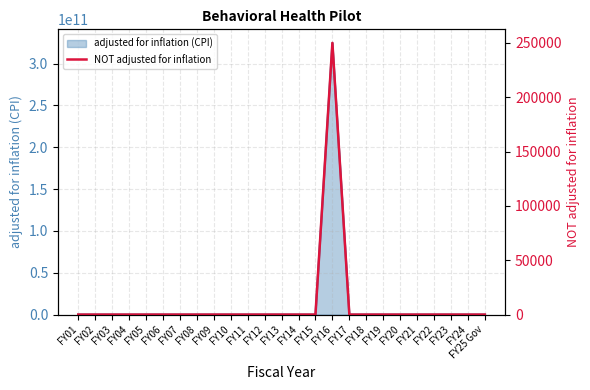

Rank the categories by value from highest to lowest.

FY16, FY01, FY02, FY03, FY04, FY05, FY06, FY07, FY08, FY09, FY10, FY11, FY12, FY13, FY14, FY15, FY17, FY18, FY19, FY20, FY21, FY22, FY23, FY24, FY25 Gov